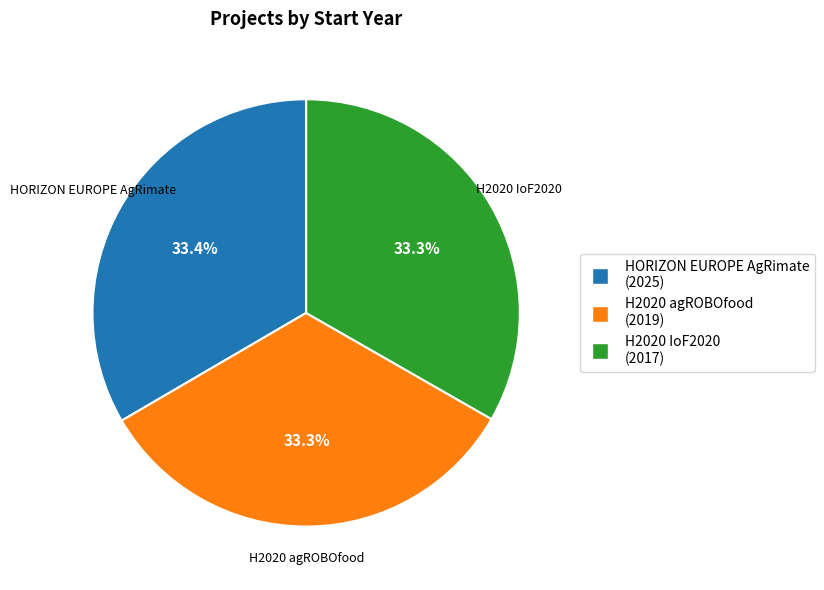

Is the sum of HORIZON EUROPE AgRimate and H2020 agROBOfood greater than half?

Yes